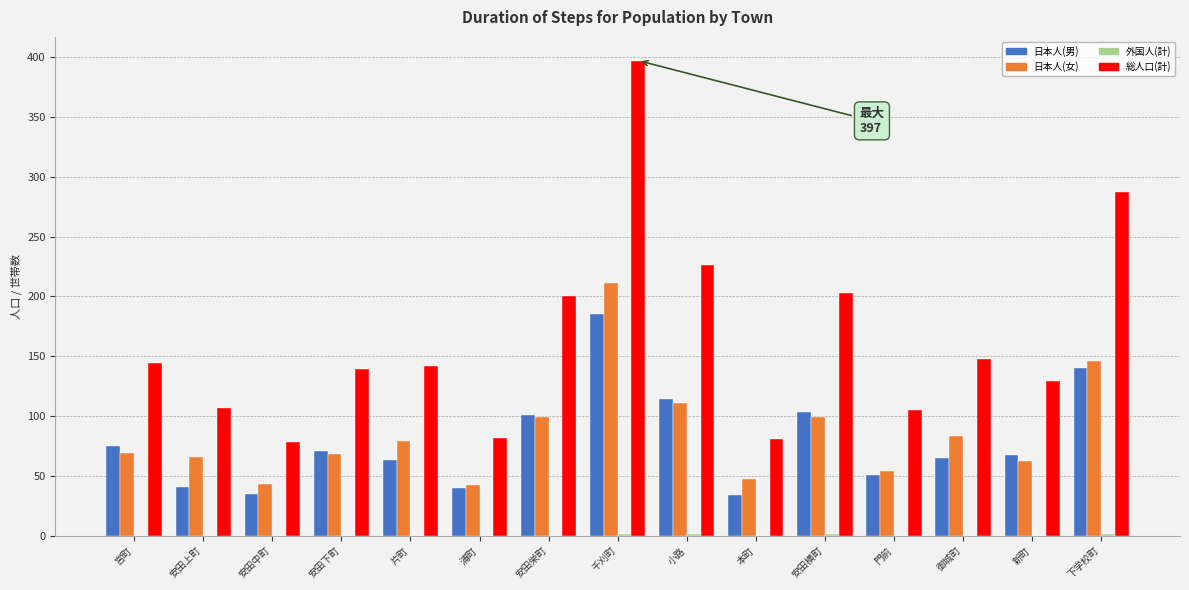

Are the bars horizontal?

No